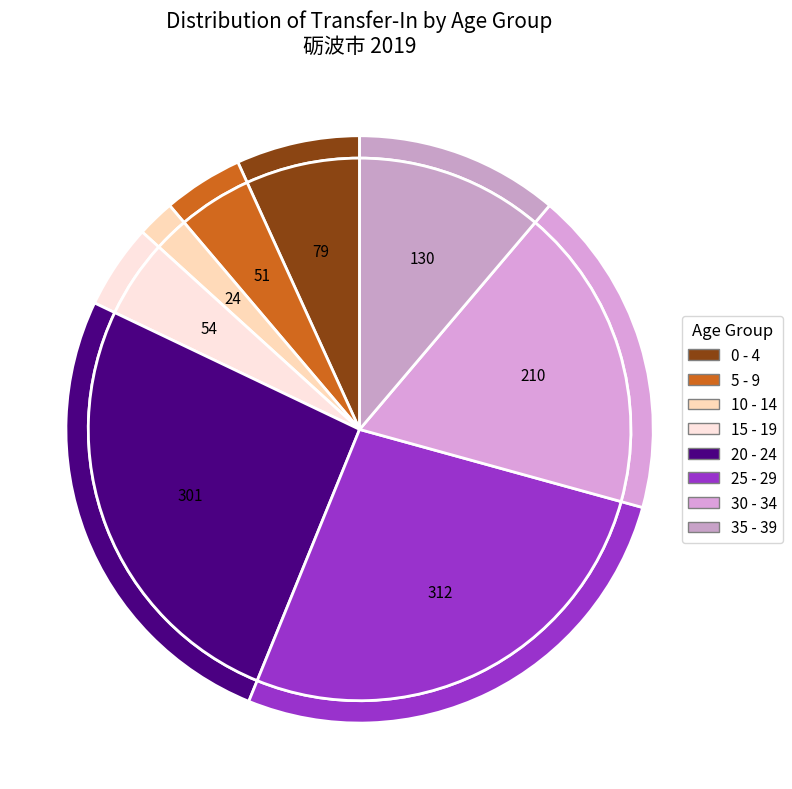

Rank the categories by value from highest to lowest.

25 - 29, 20 - 24, 30 - 34, 35 - 39, 0 - 4, 15 - 19, 5 - 9, 10 - 14